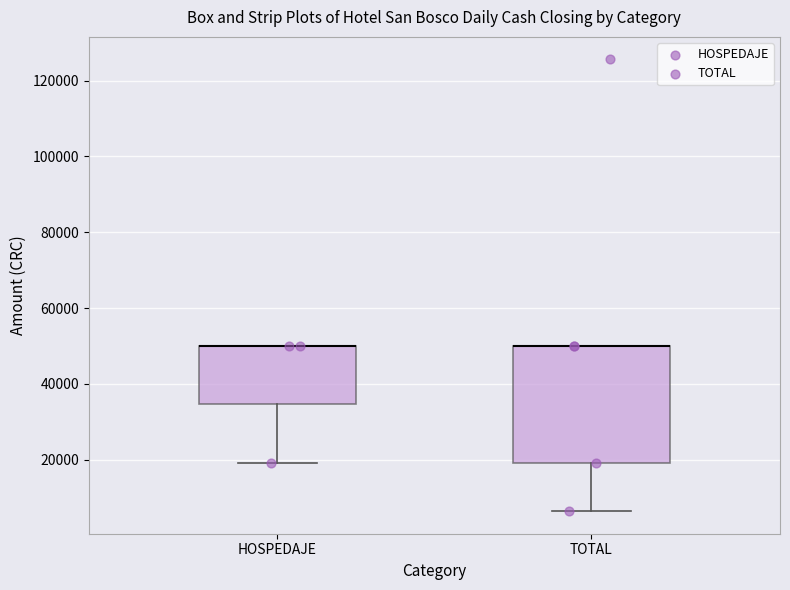

Reading left to right, read every box against the y-axis: the position of its median line, the range the box covers, and the ends of its whiskers. The values are not printed on the chart, so give them approximately, as read against the axis.

HOSPEDAJE: median 50000 (drawn on the box's upper edge), box 34000 to 50000, whiskers 20000 to 50000
TOTAL: median 50000 (drawn on the box's upper edge), box 20000 to 50000, whiskers 6000 to 50000